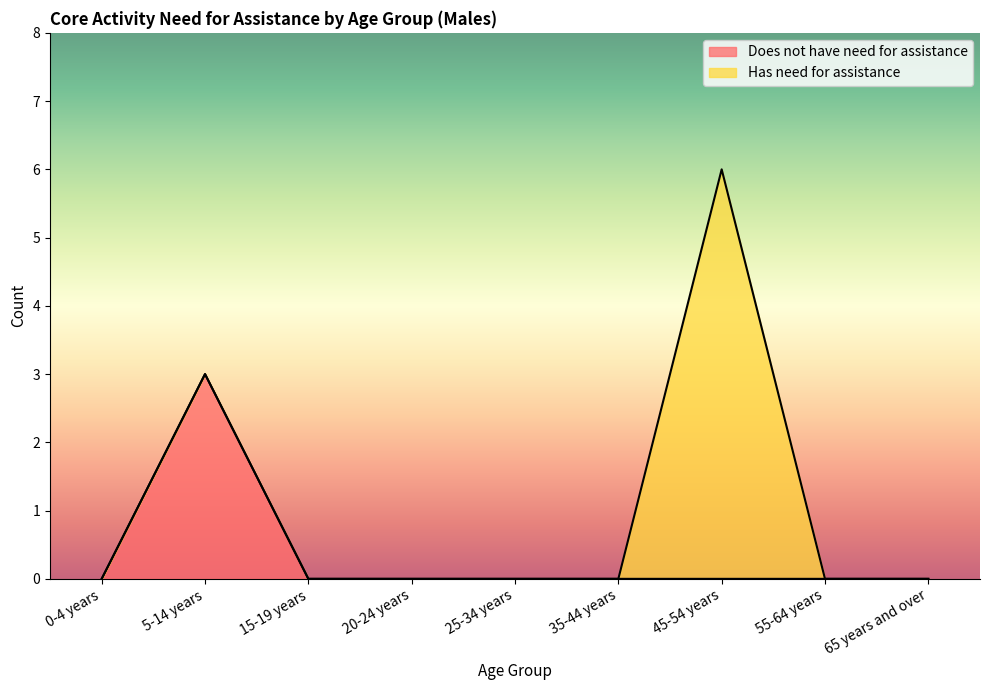

At which label is the value closest to 1?

0-4 years